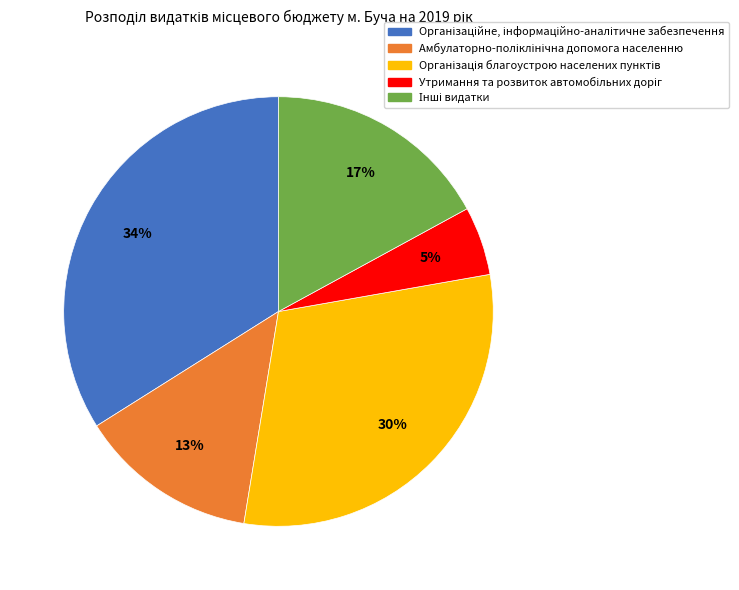

To the nearest percent, what is the difference between the largest and smallest slice percentages?

29%